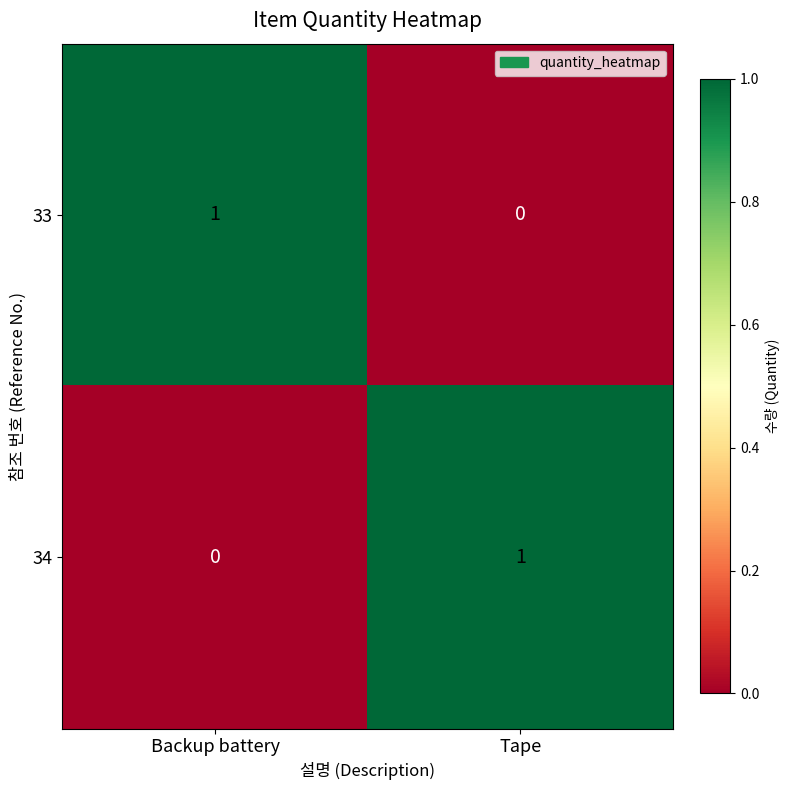

Reading left to right, extract all data points from this chart.

33: 1	0
34: 0	1